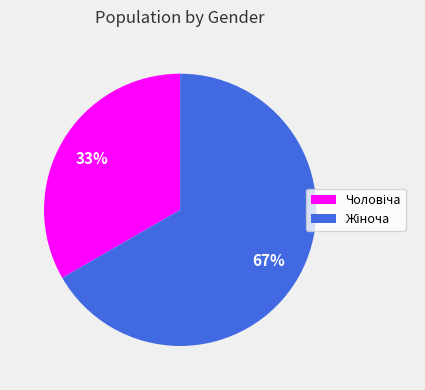

To the nearest percent, what is the average slice percentage?

50%